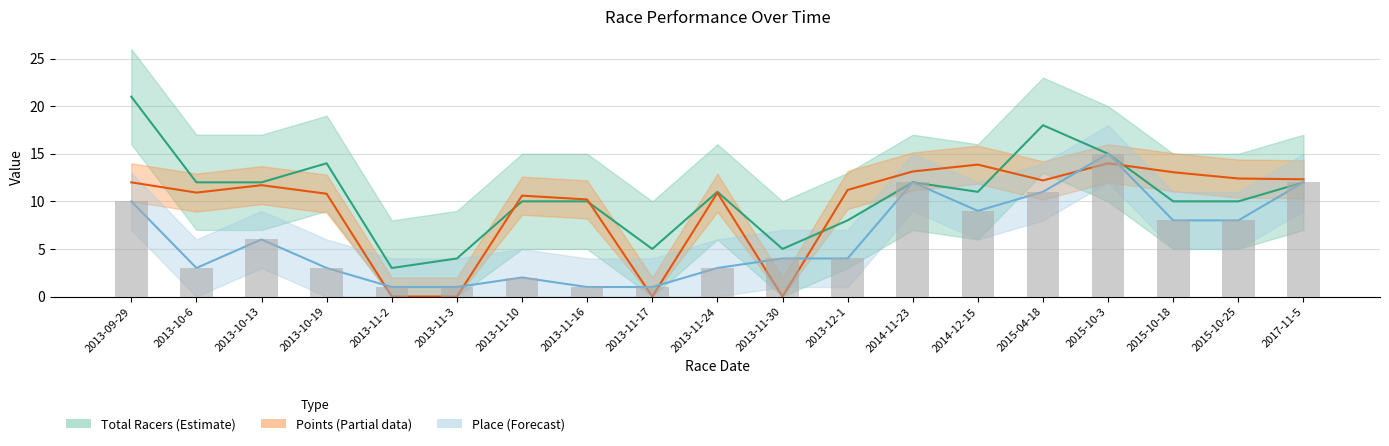

Where does the Place (bar) series first go above 4?

2013-09-29